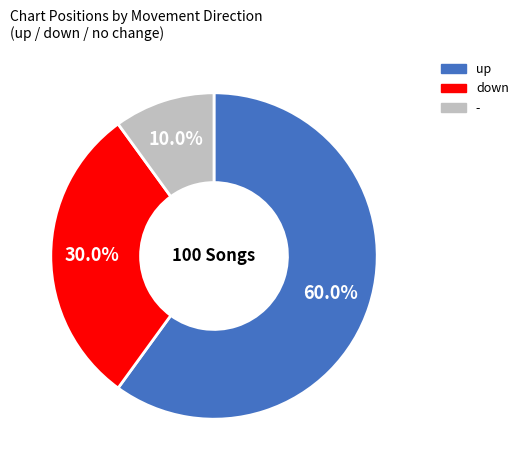

Which has a higher value, up or -?

up